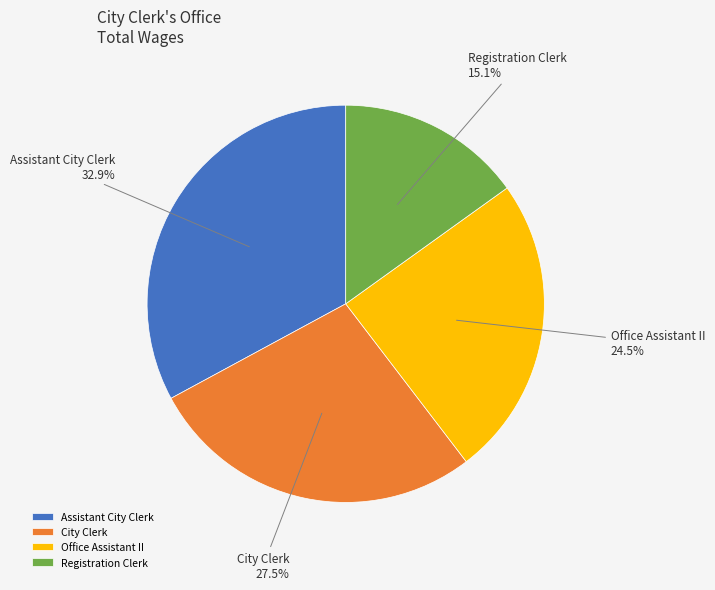

Is there any slice that represents more than half of the pie?

No